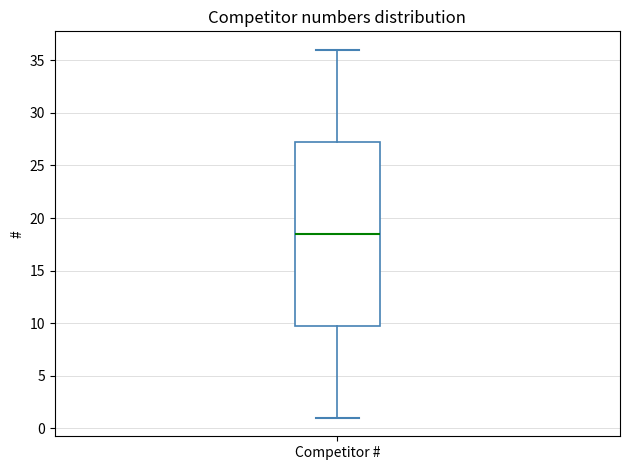

Transcribe this box plot: give where the median line is, the range the box spans, and where the two whiskers end, as read against the y-axis. The values are not printed on the chart, so give them approximately, as read against the axis.

median 18.5, box 10.0 to 27.5, whiskers 1.0 to 36.0